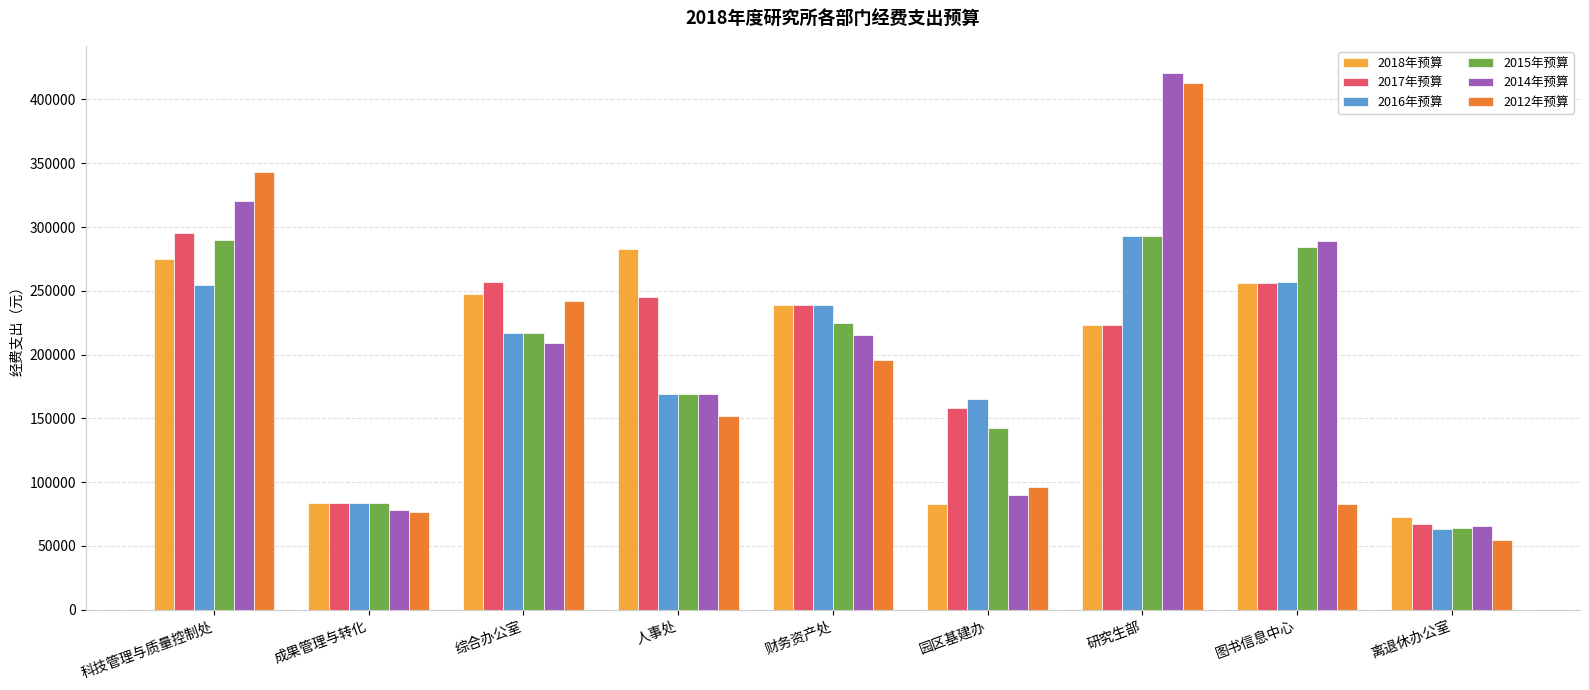

Which series has the largest range (max minus min)?

2012年预算